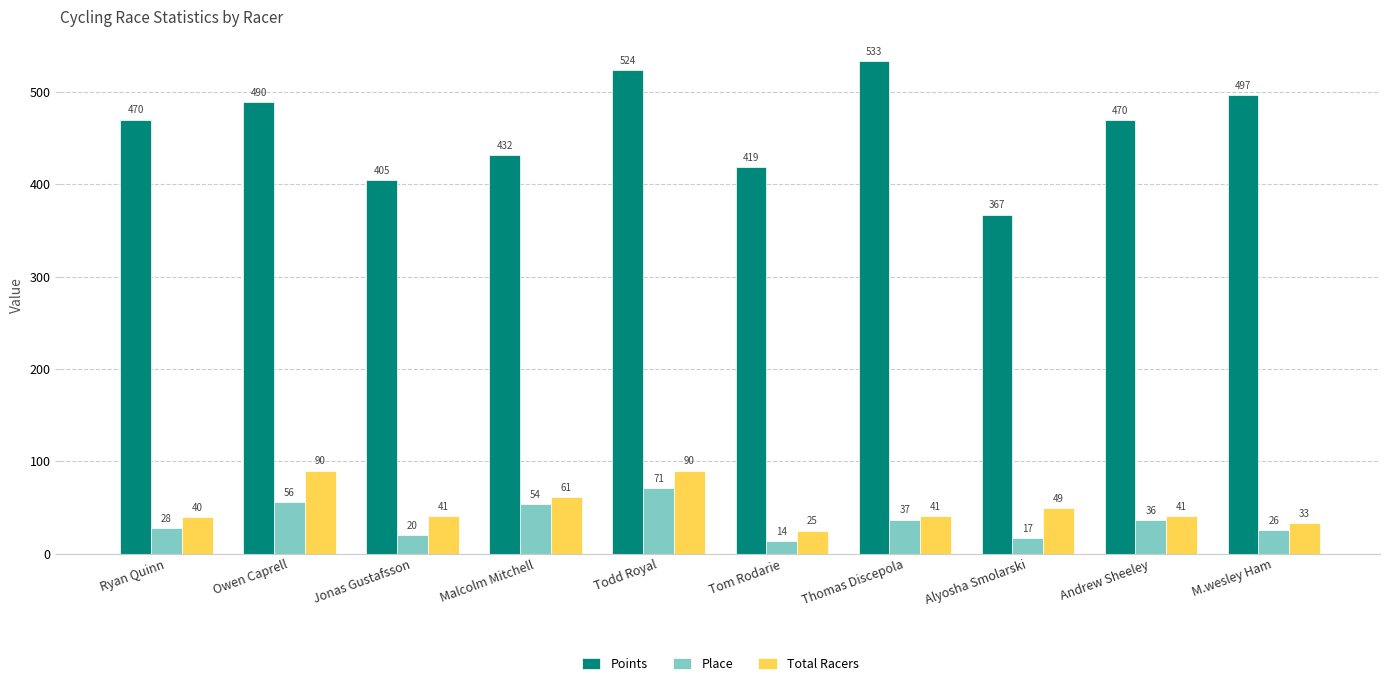

What is the sum of all Points values?

4606.6